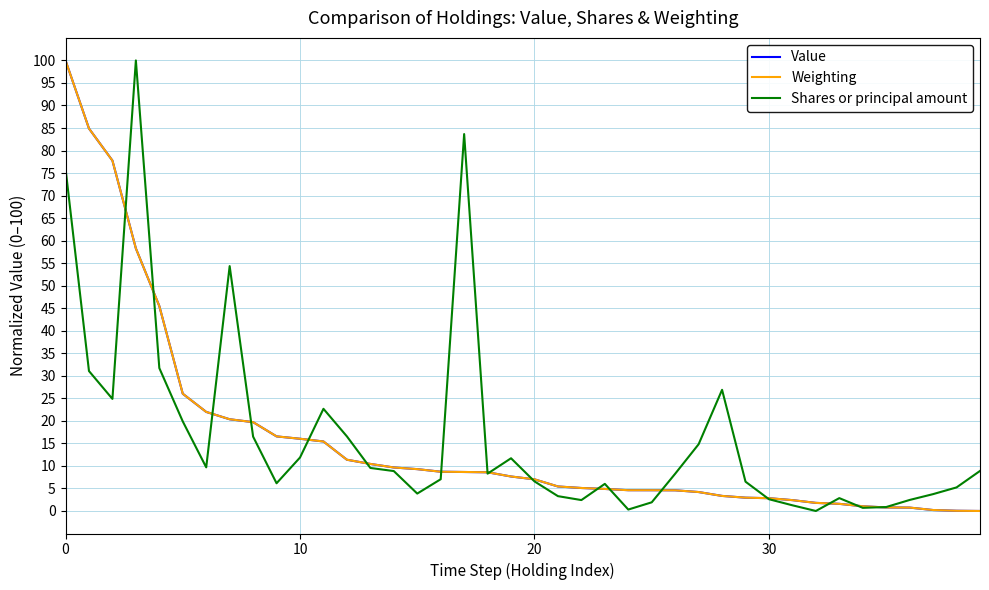

What is the highest value of the Weighting series?

100.0